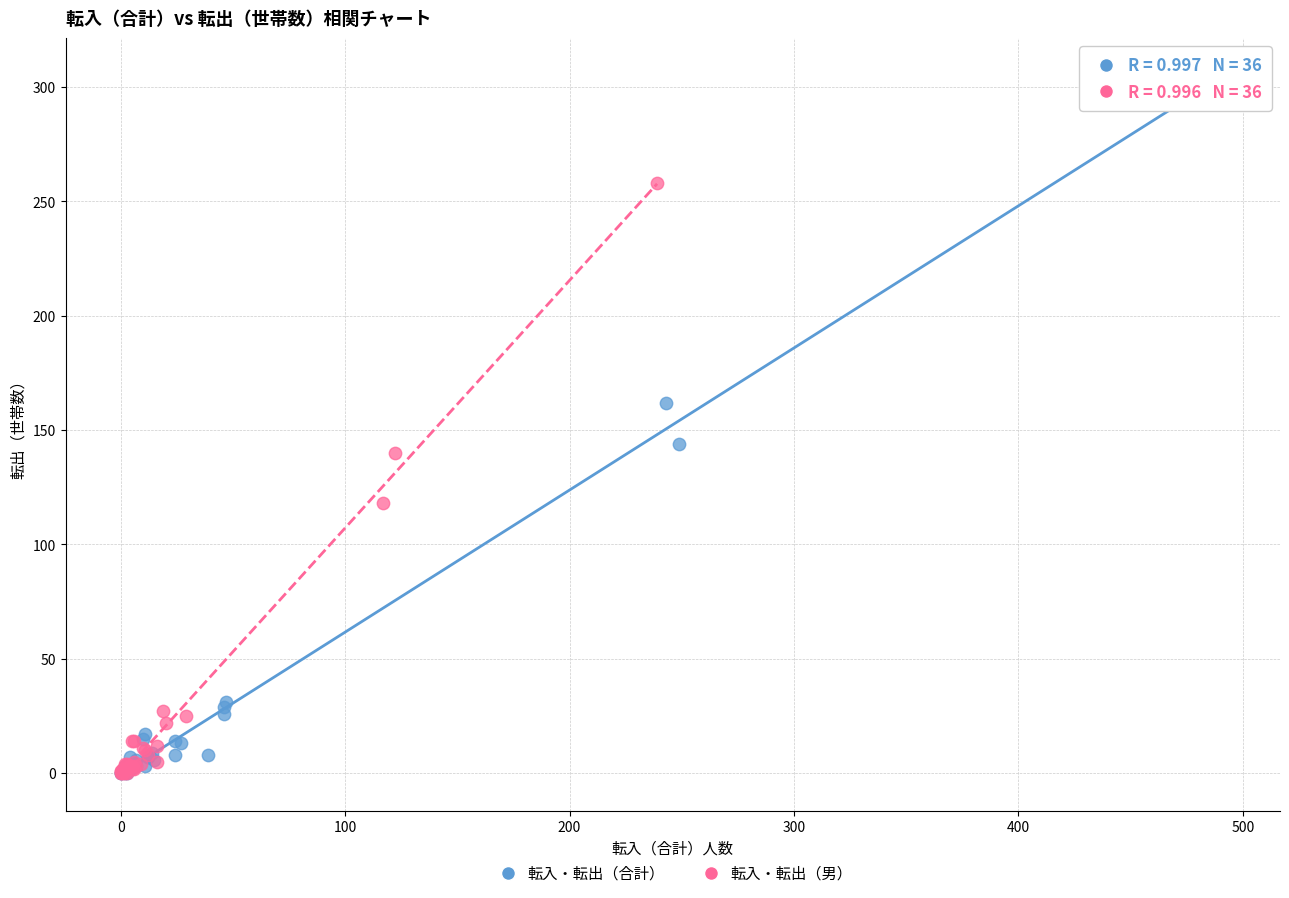

Which series has the largest Y range (max minus min)?

転入・転出（合計）